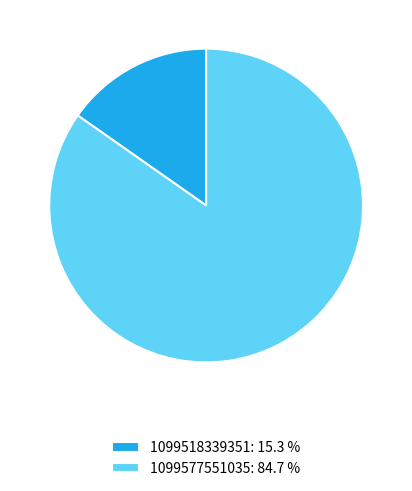

Does any single category account for the majority?

Yes